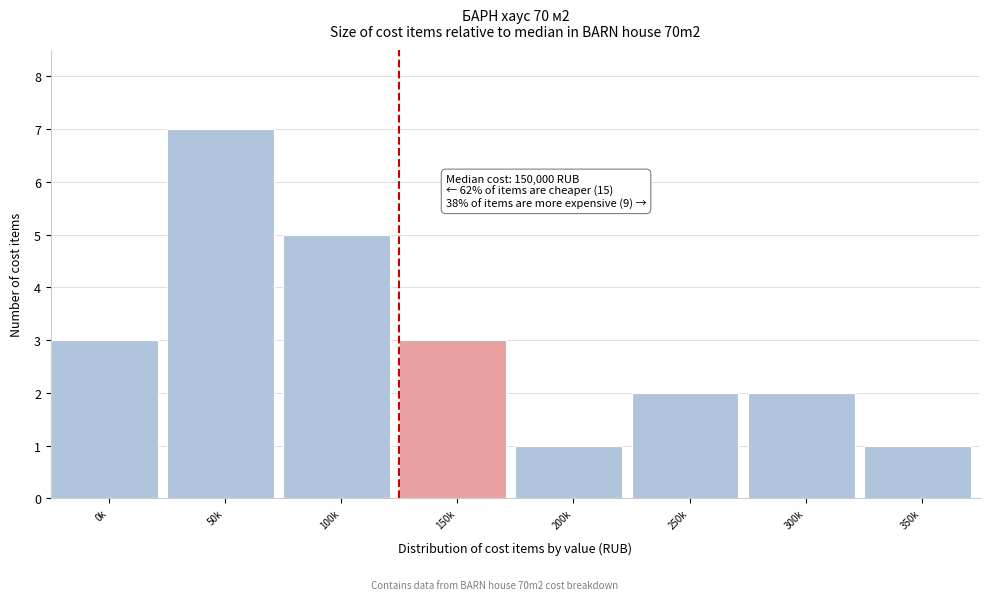

Reading right to left, transcribe all the data shown in this chart.

350k=1	300k=2	250k=2	200k=1	150k=3	100k=5	50k=7	0k=3